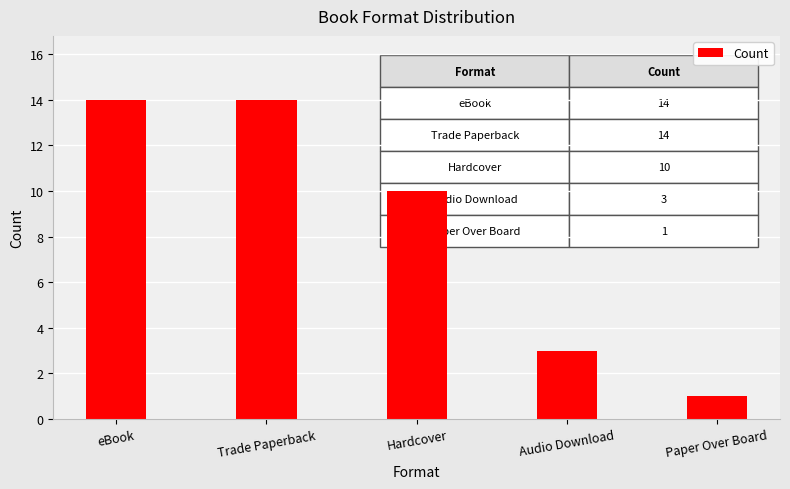

Is it true that the value at eBook is 14?

True